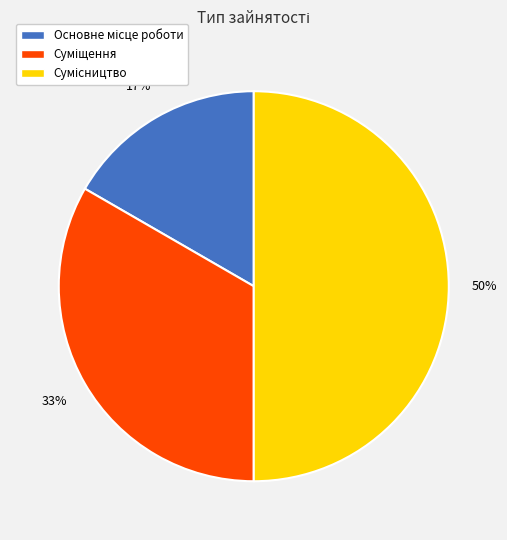

To the nearest percent, what is the average slice percentage?

33%